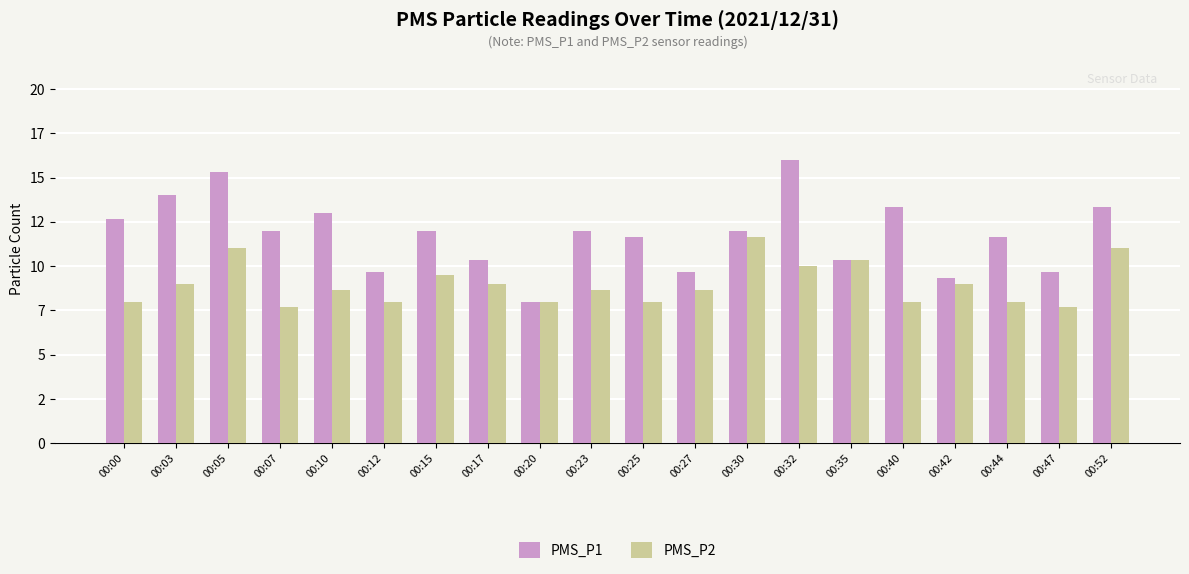

What are all the series names shown in the legend?

PMS_P1, PMS_P2